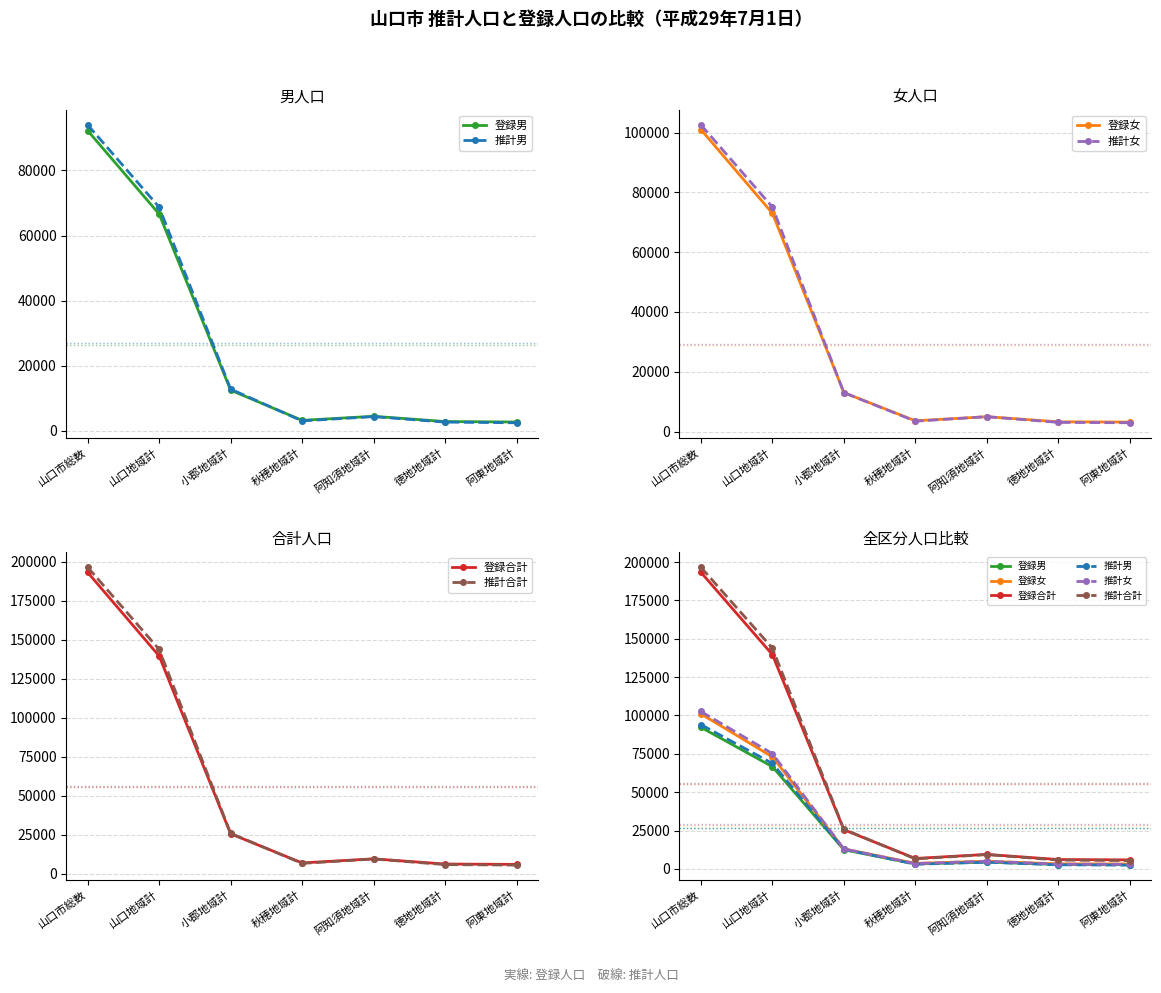

Reading right to left, transcribe all the data shown in this chart.

登録男: 阿東地域計=2688	徳地地域計=2836	阿知須地域計=4445	秋穂地域計=3201	小郡地域計=12477	山口地域計=66614	山口市総数=92261
推計男: 阿東地域計=2456	徳地地域計=2655	阿知須地域計=4348	秋穂地域計=3032	小郡地域計=12795	山口地域計=68729	山口市総数=94015
登録女: 阿東地域計=3174	徳地地域計=3254	阿知須地域計=4972	秋穂地域計=3601	小郡地域計=13008	山口地域計=73014	山口市総数=101023
推計女: 阿東地域計=2941	徳地地域計=3068	阿知須地域計=4975	秋穂地域計=3467	小郡地域計=13017	山口地域計=75116	山口市総数=102584
登録合計: 阿東地域計=5862	徳地地域計=6090	阿知須地域計=9417	秋穂地域計=6802	小郡地域計=25485	山口地域計=139628	山口市総数=193284
推計合計: 阿東地域計=5397	徳地地域計=5723	阿知須地域計=9323	秋穂地域計=6499	小郡地域計=25812	山口地域計=143845	山口市総数=196599